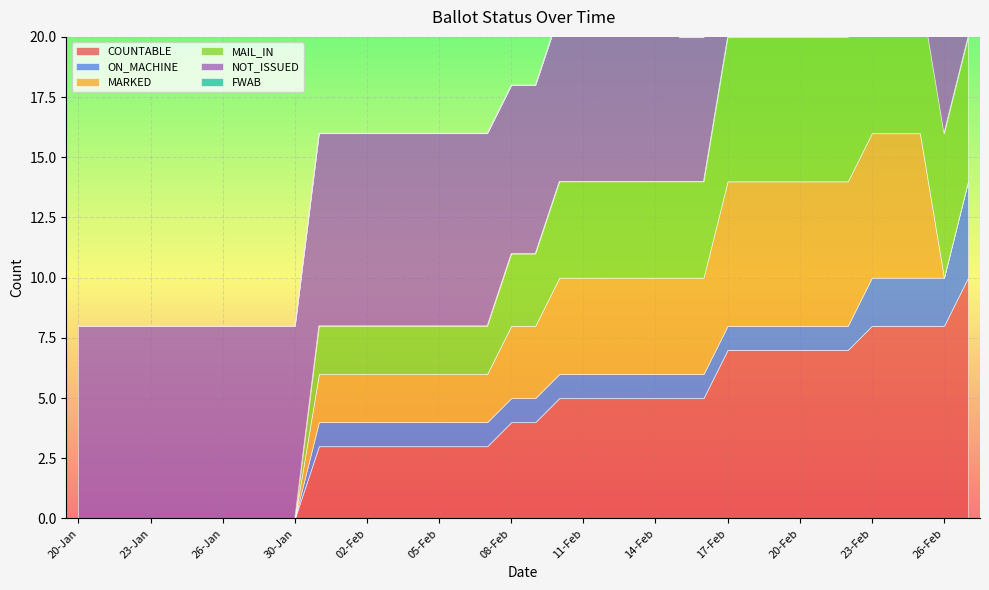

How many series are shown in this chart?

6